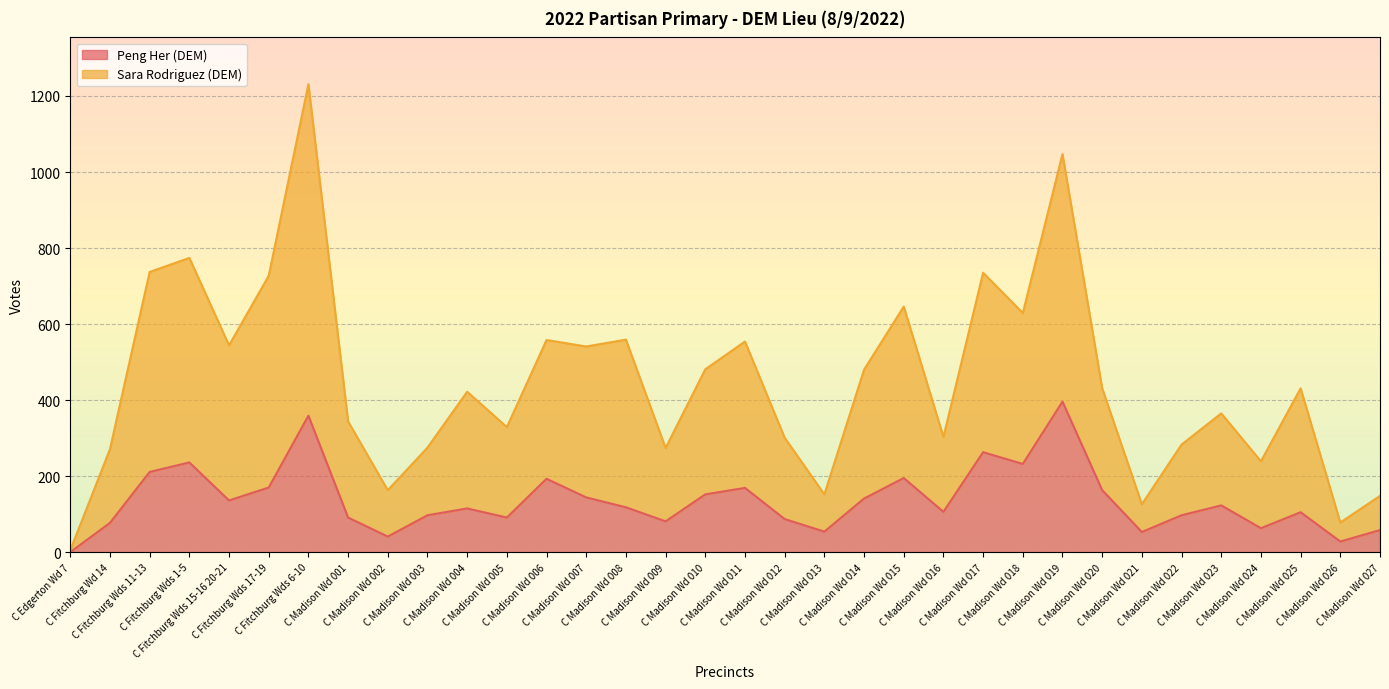

True or false: Peng Her (DEM) and Sara Rodriguez (DEM) cross at least once.

False